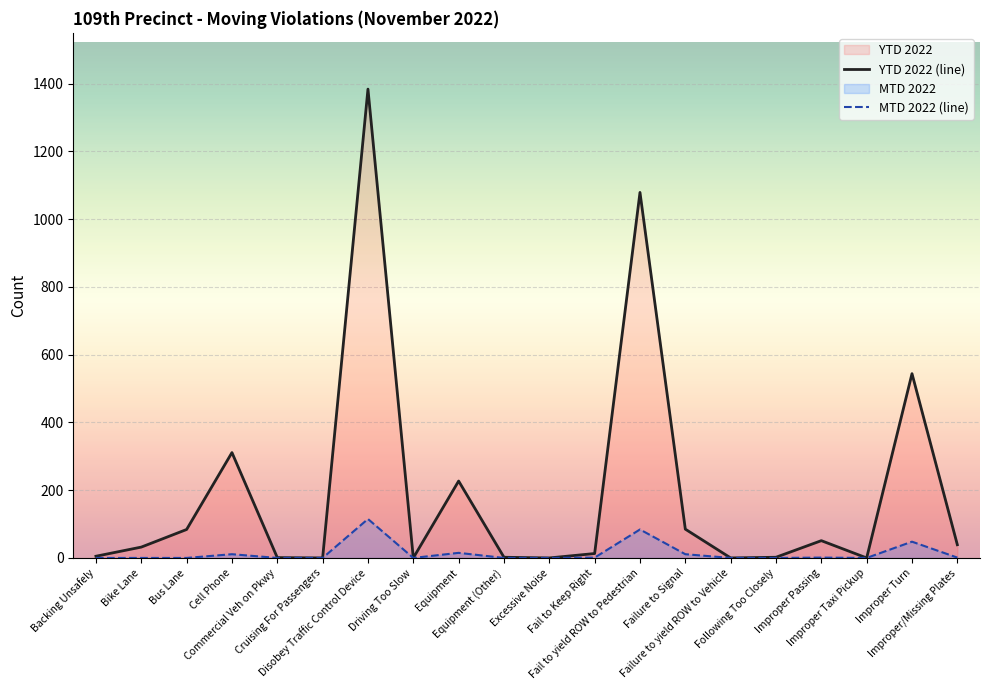

The MTD 2022 (line) series shows -50 at Excessive Noise. True or false?

False